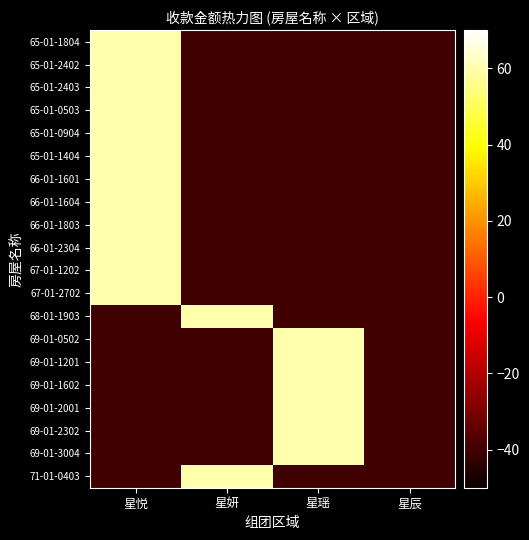

Which series has the largest total across all categories?

65-01-1804